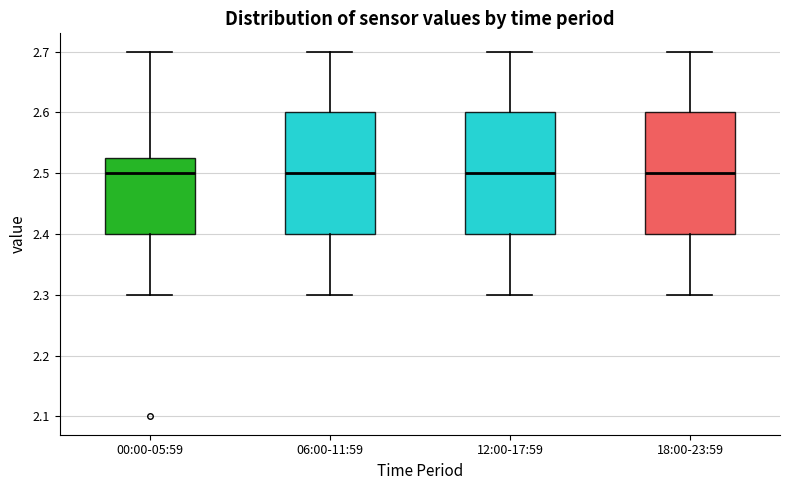

Reading left to right, read every box against the y-axis: the position of its median line, the range the box covers, and the ends of its whiskers. The values are not printed on the chart, so give them approximately, as read against the axis.

00:00-05:59: median 2.50, box 2.40 to 2.53, whiskers 2.30 to 2.70
06:00-11:59: median 2.50, box 2.40 to 2.60, whiskers 2.30 to 2.70
12:00-17:59: median 2.50, box 2.40 to 2.60, whiskers 2.30 to 2.70
18:00-23:59: median 2.50, box 2.40 to 2.60, whiskers 2.30 to 2.70